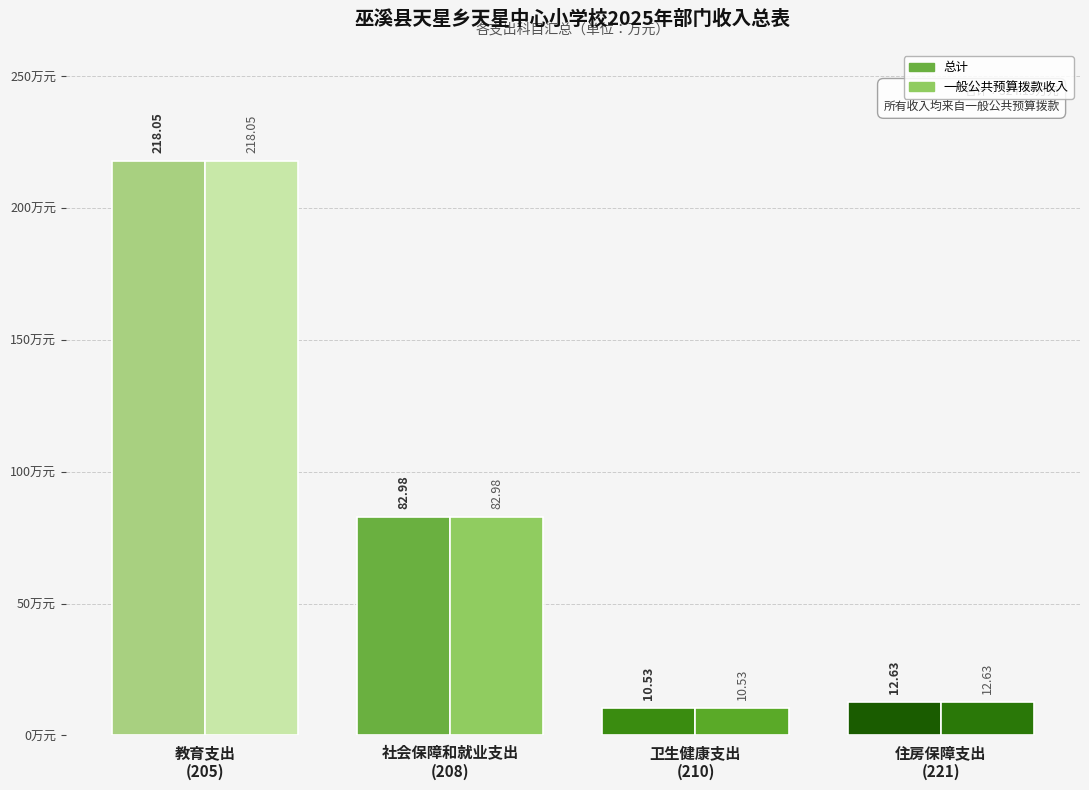

How many values in the 一般公共预算拨款收入 series are below 82?

2